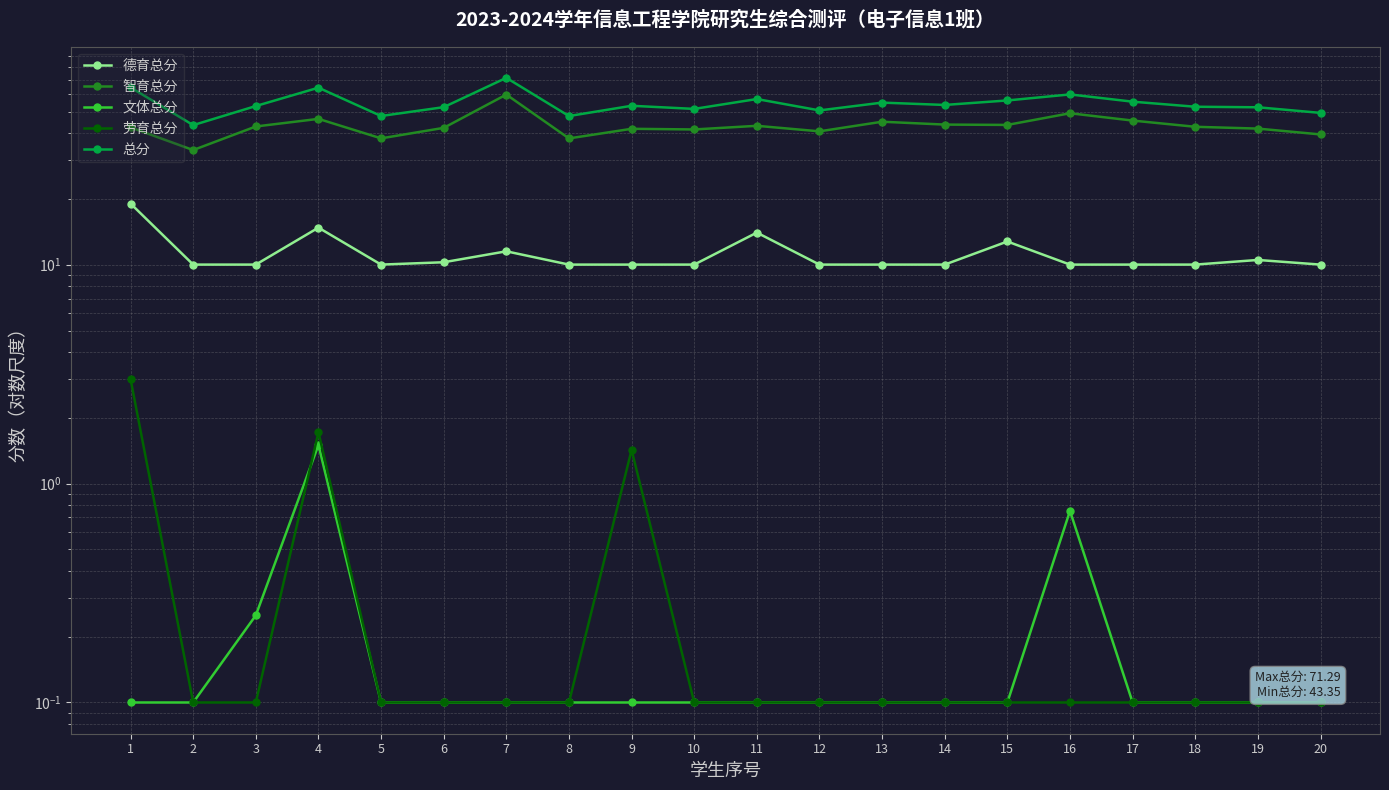

Rank the series by their maximum value, from lowest to highest.

文体总分, 劳育总分, 德育总分, 智育总分, 总分